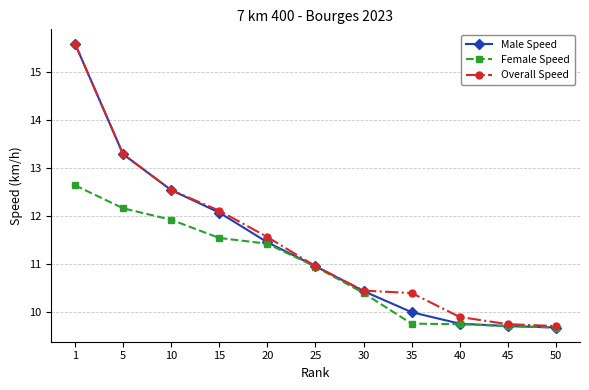

What is the minimum value for Male Speed?

9.7